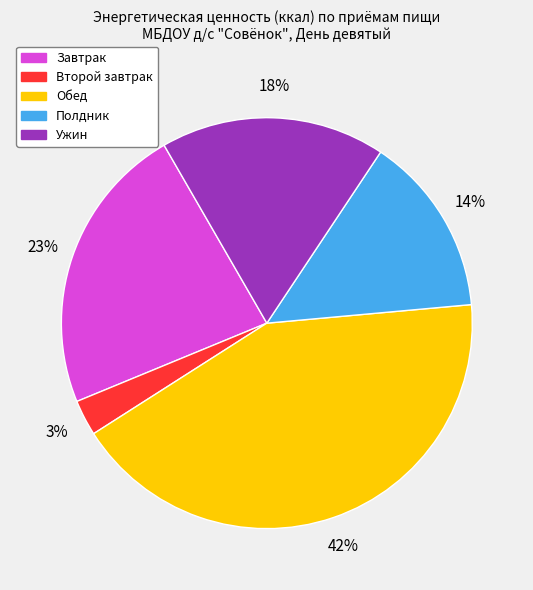

Count the number of slices in the pie.

5